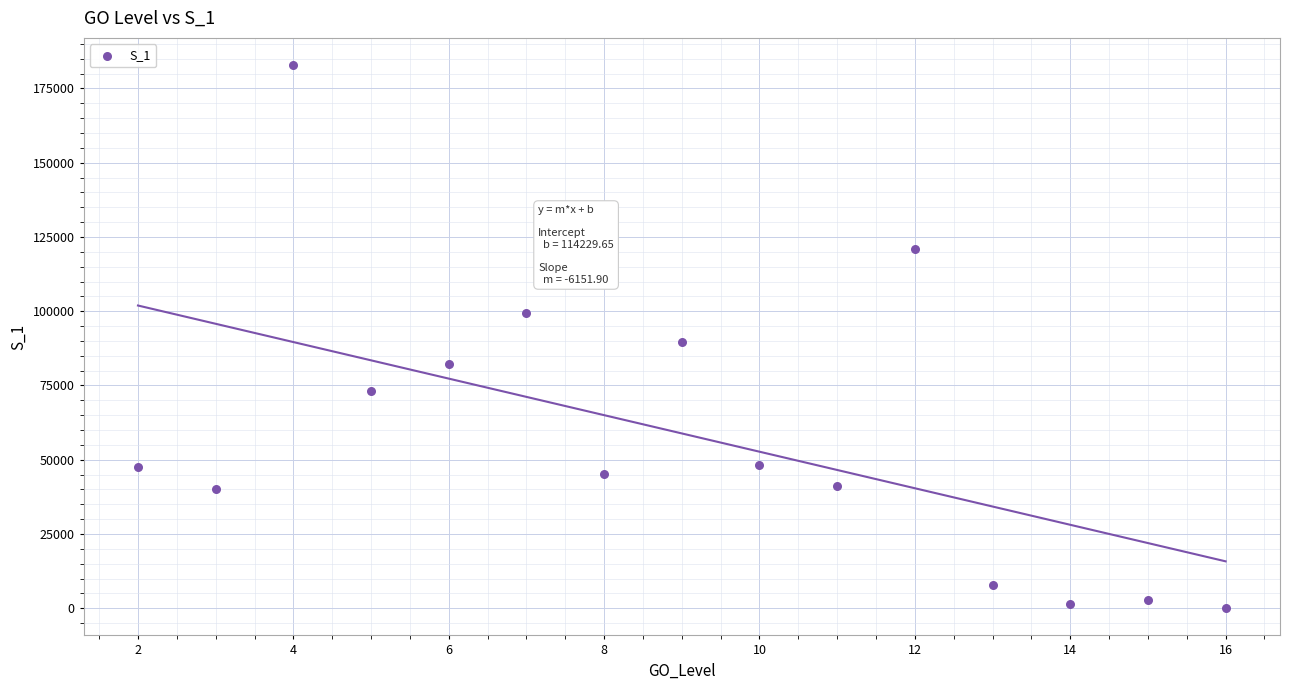

What is the range of Y values (max minus min)?

182874.5